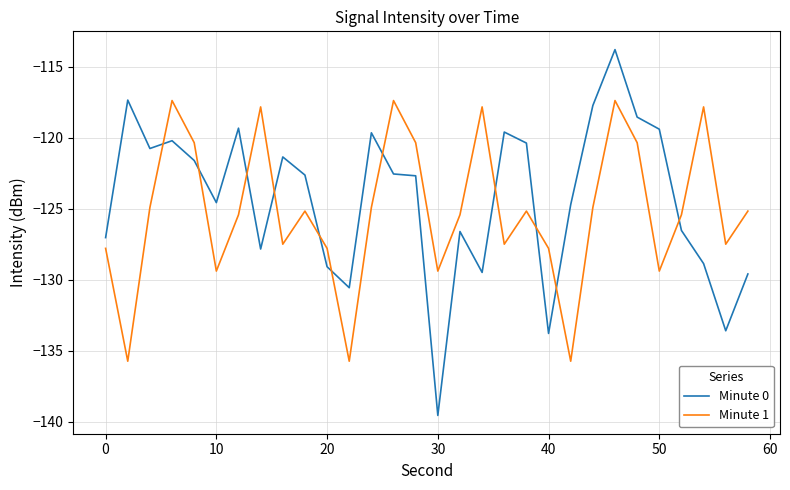

Which series ends up on top after the final intersection of Minute 1 and Minute 0?

Minute 1